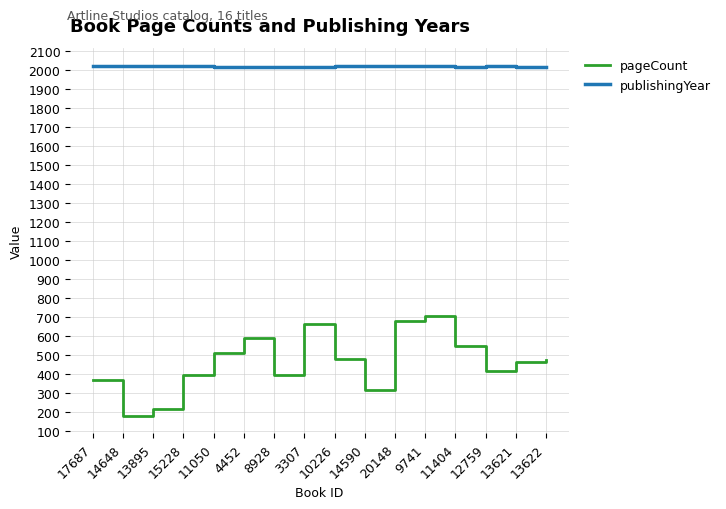

True or false: pageCount and publishingYear cross at least once.

False